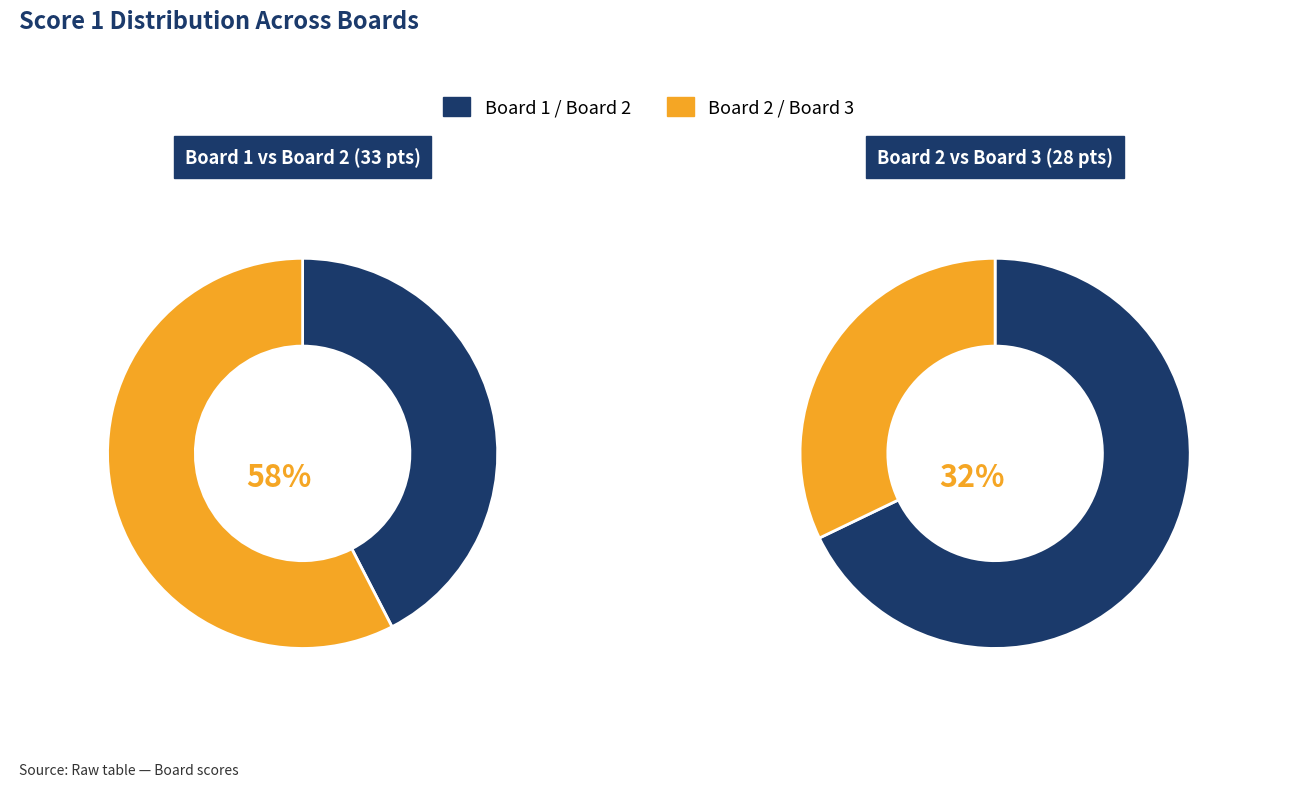

Which slice is the smallest?

3